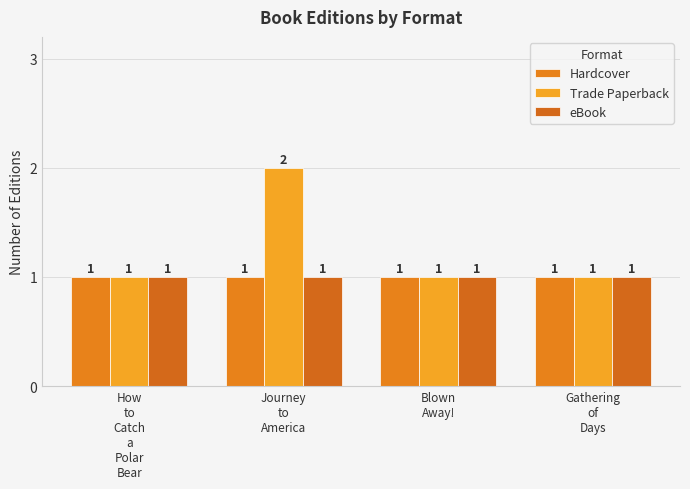

Reading right to left, transcribe all the data shown in this chart.

Hardcover: 1	1	1	1
Trade Paperback: 1	1	2	1
eBook: 1	1	1	1